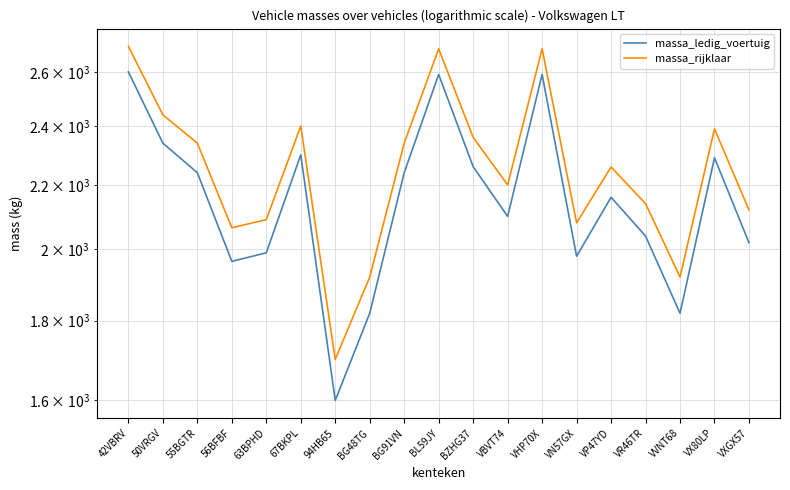

The massa_rijklaar series shows 1356 at 63BPHD. True or false?

False